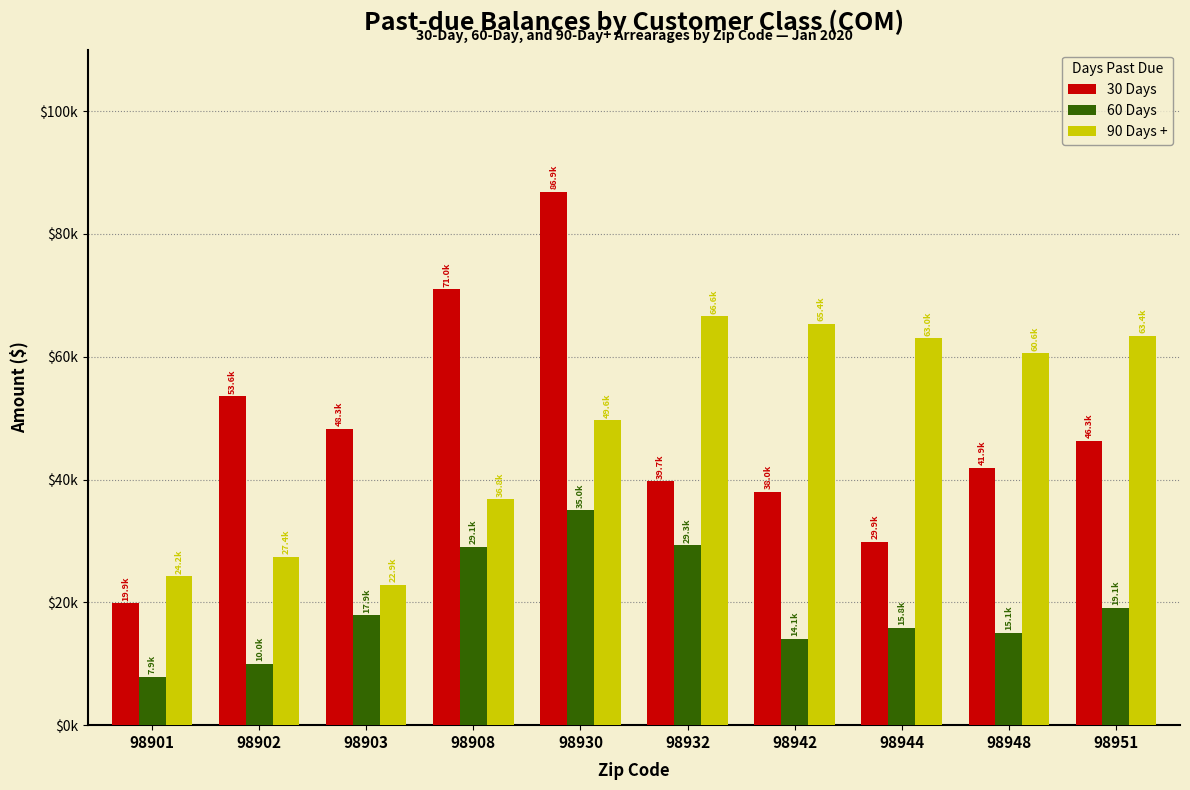

Is the value of 60 Days at 98951 greater than the value of 30 Days at 98901?

No